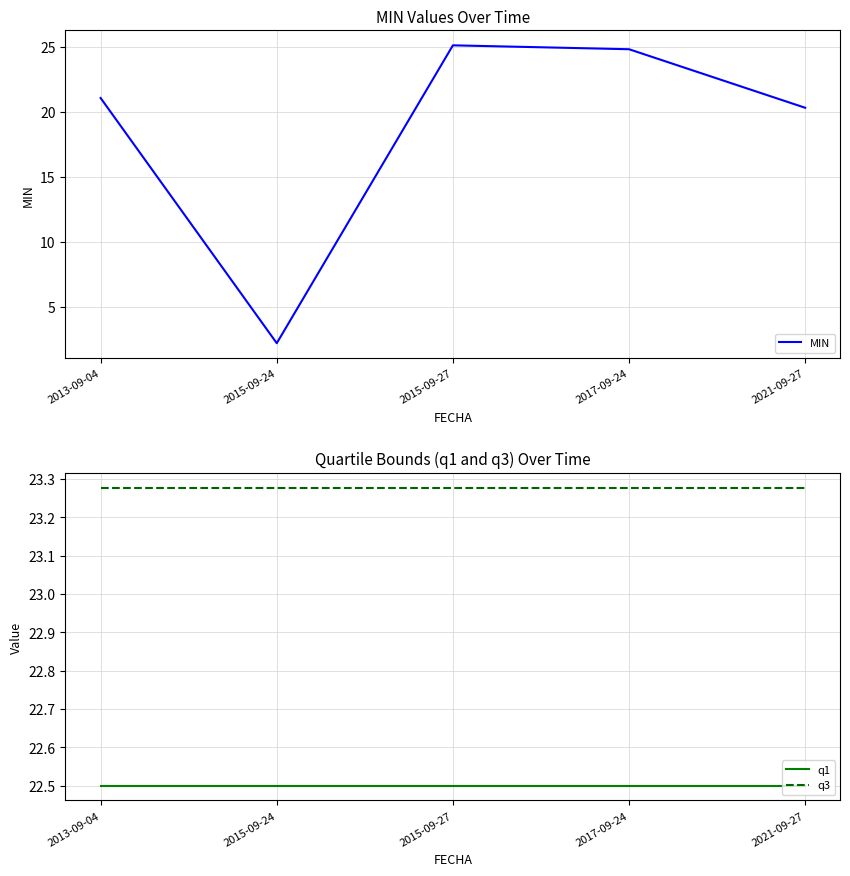

What is the sum of all q1 values?

112.5